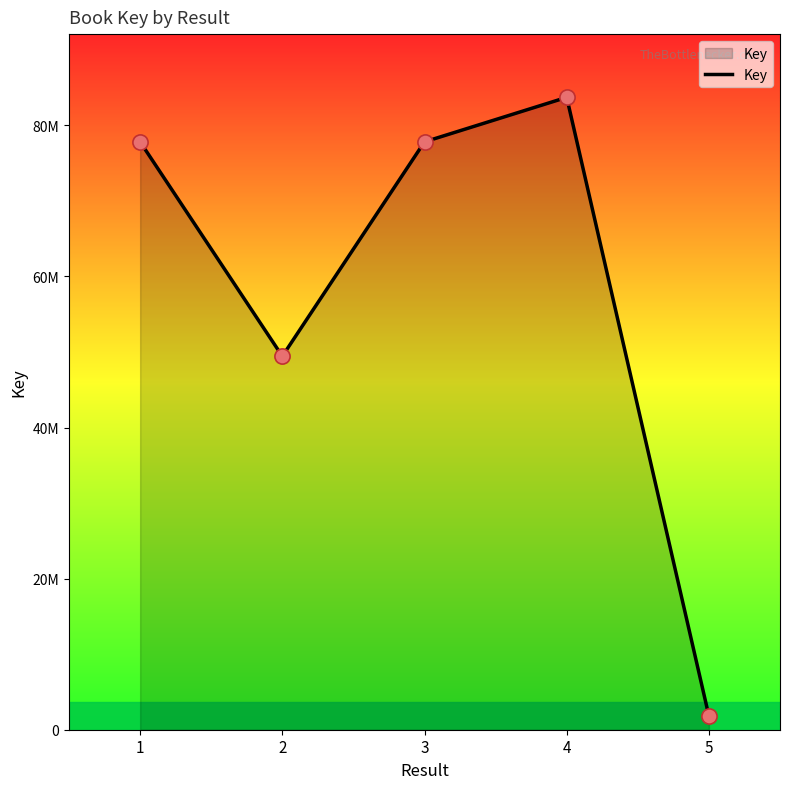

What is the ratio of the value at 1 to the value at 5?

42.8